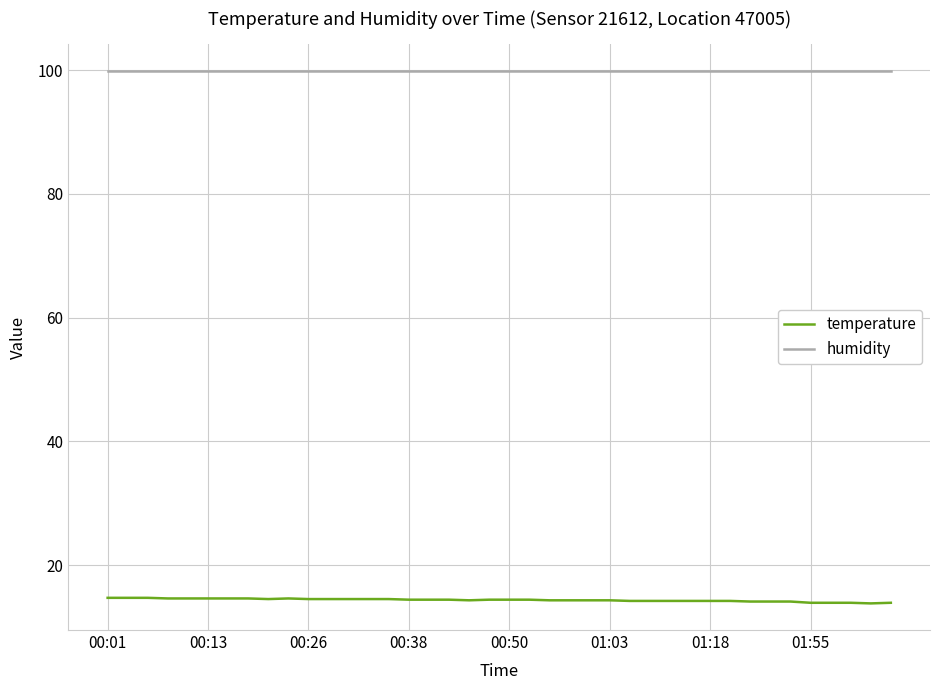

What are all the series names shown in the legend?

temperature, humidity